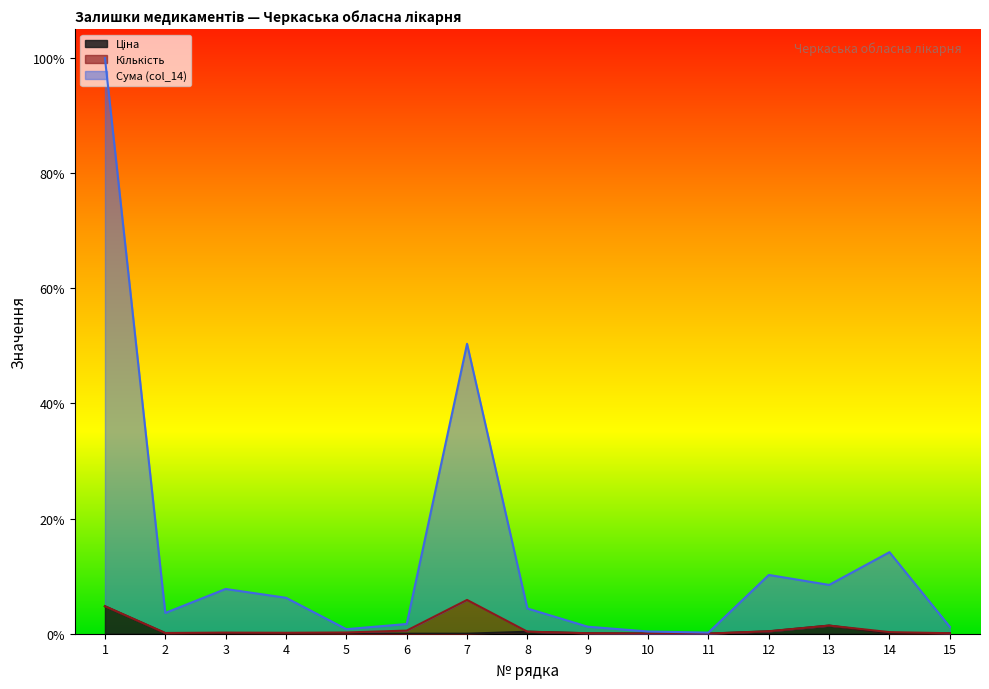

Which category has the lowest value across all series?

5